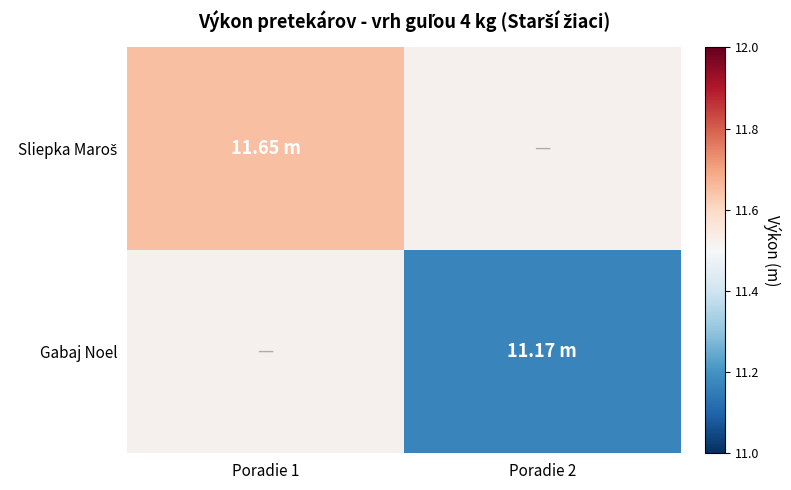

Count the number of data series in this chart.

2